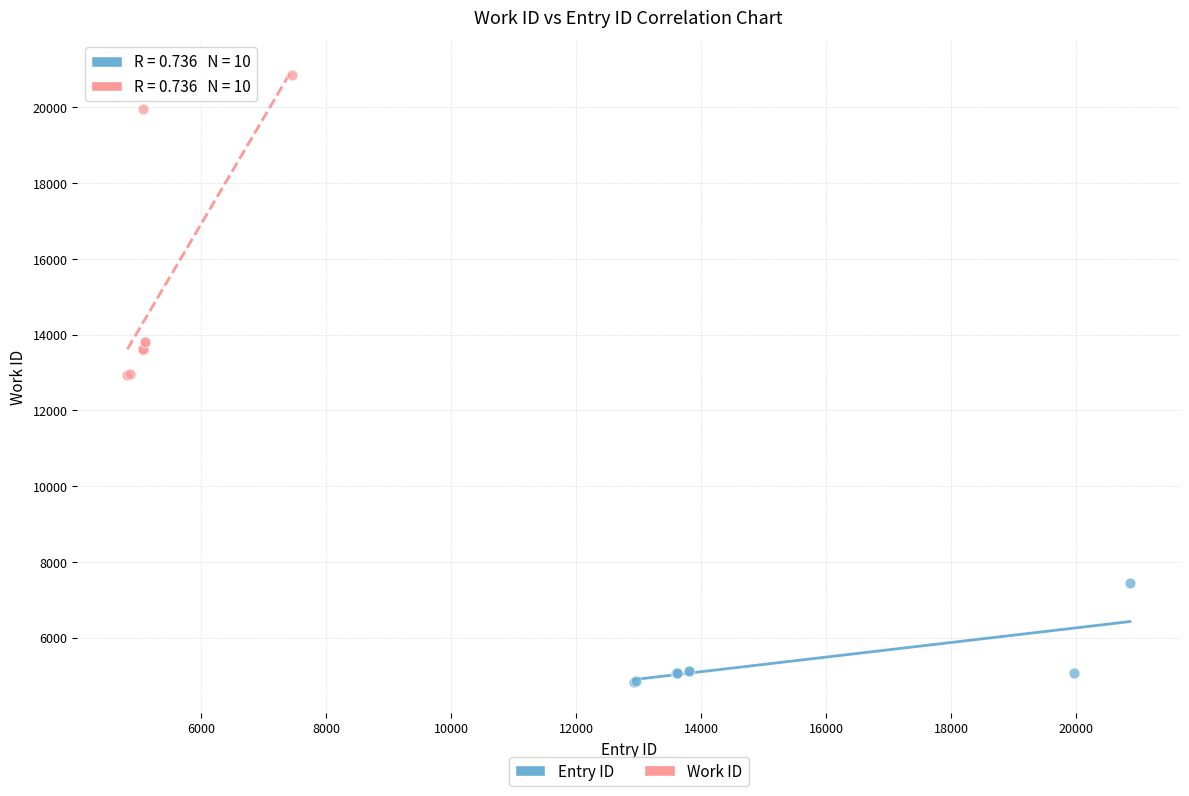

Which series contains the highest Y value?

Work ID